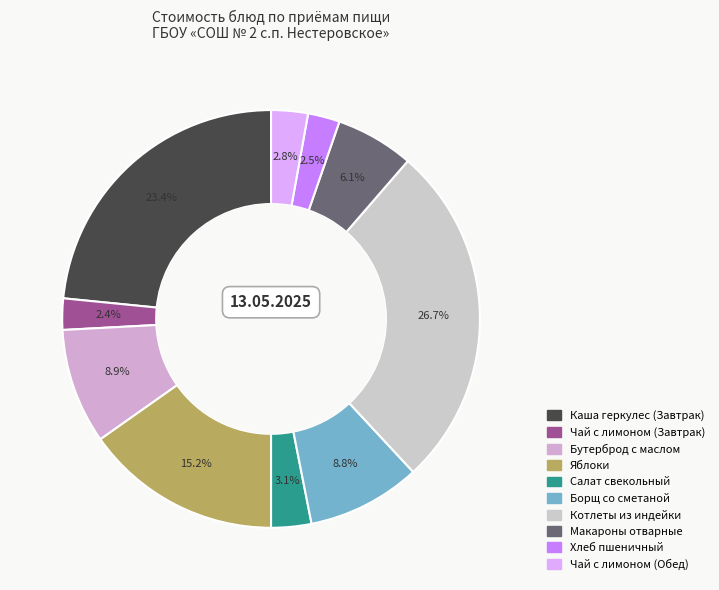

To the nearest percent, what percentage of the pie is Борщ со сметаной?

9%